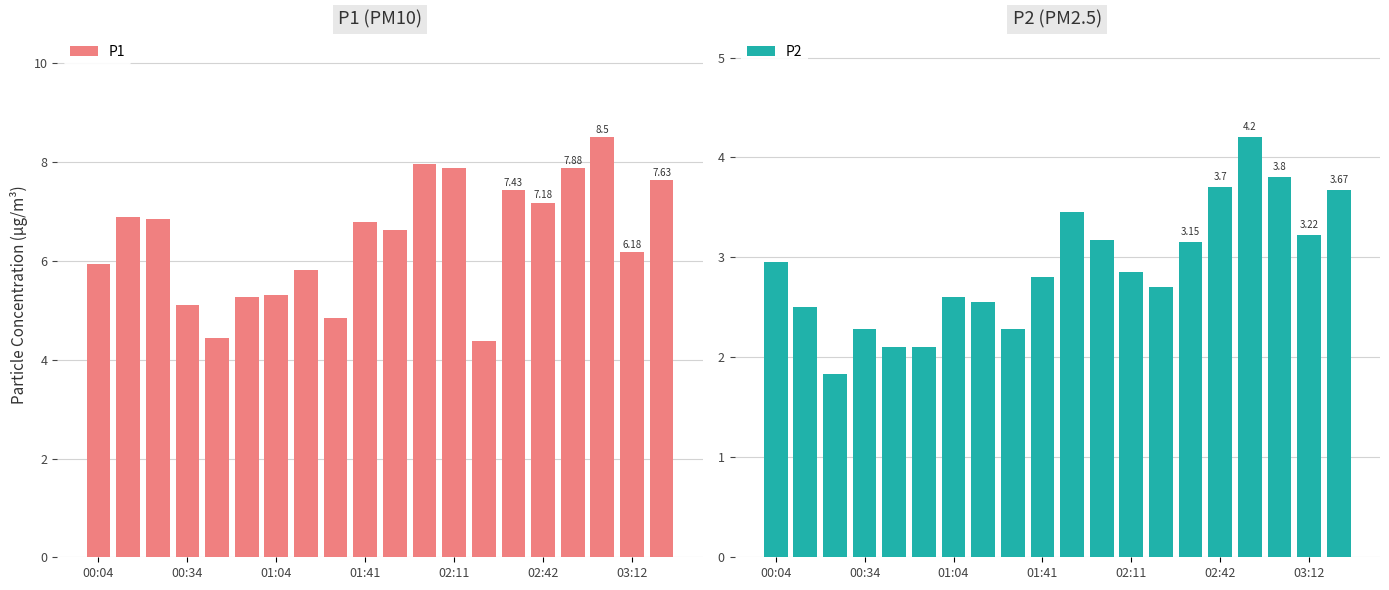

Is it true that P1 equals 5.3 at 01:04?

True